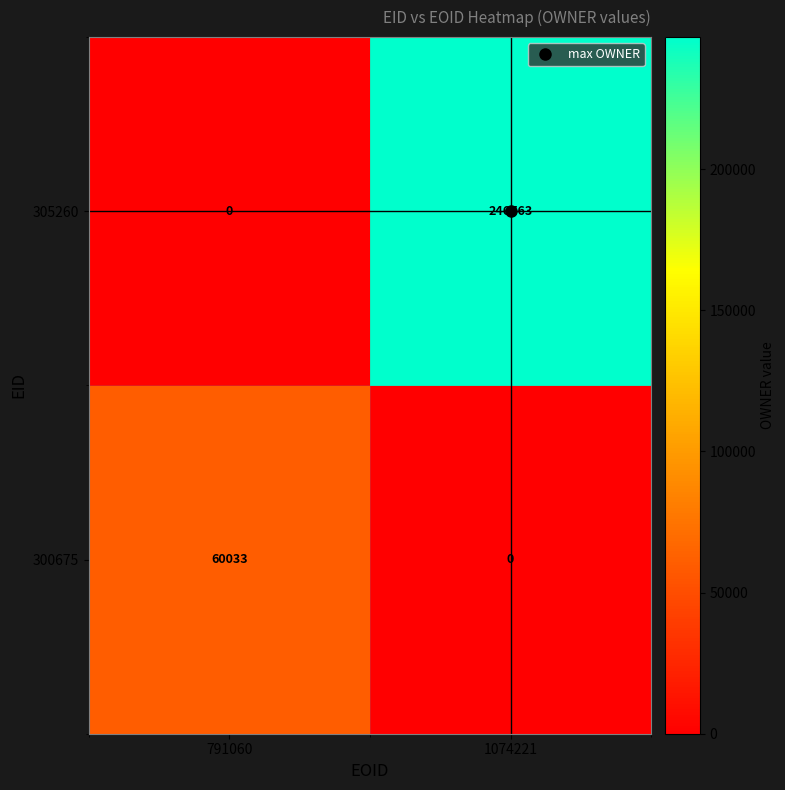

What is the difference between the 300675 values at 791060 and 1074221?

60033